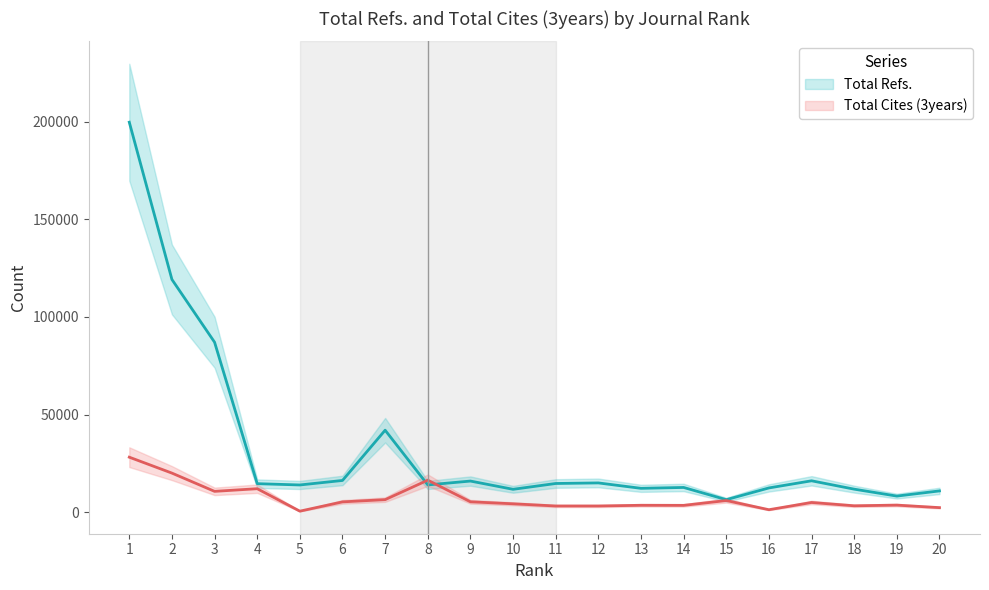

Which has a higher value, 15 or 9?

9